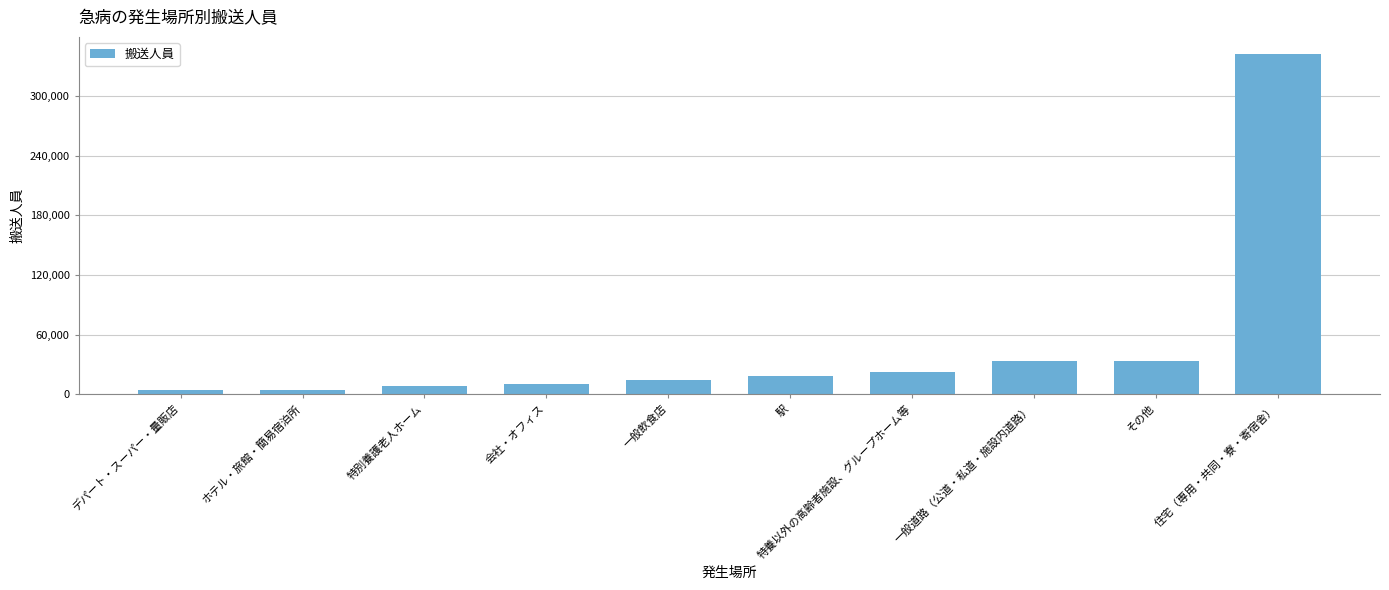

How many bars are there in total?

10